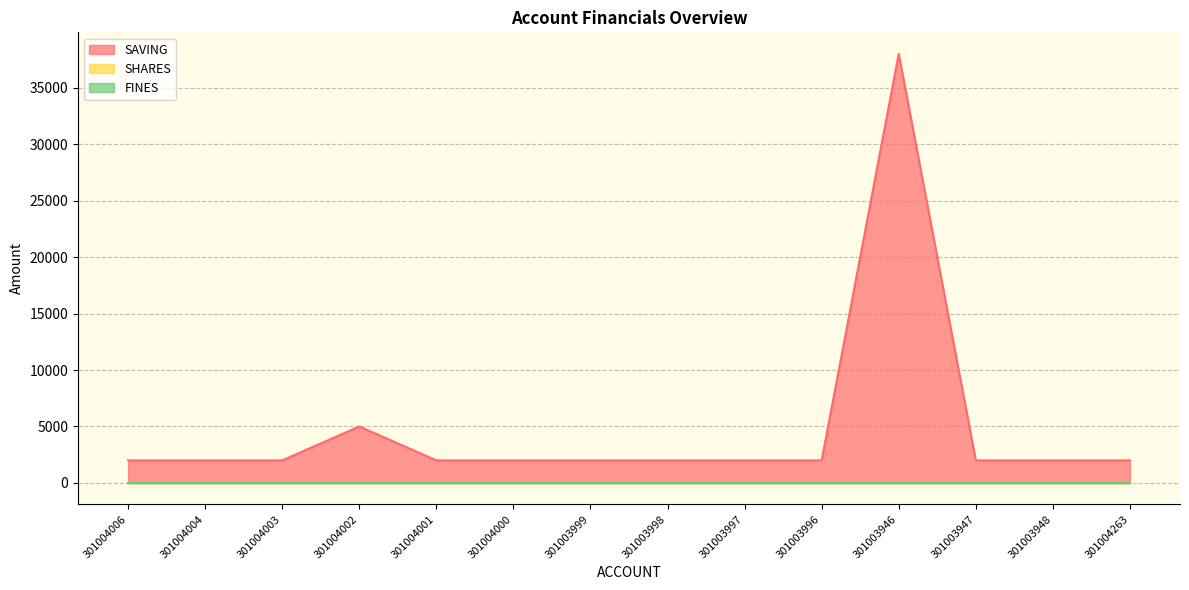

Reading left to right, list all the values displayed in this chart.

SAVING: 2000	2000	2000	5000	2000	2000	2000	2000	2000	2000	38000	2000	2000	2000
SHARES: 0	0	0	0	0	0	0	0	0	0	0	0	0	0
FINES: 0	0	0	0	0	0	0	0	0	0	0	0	0	0